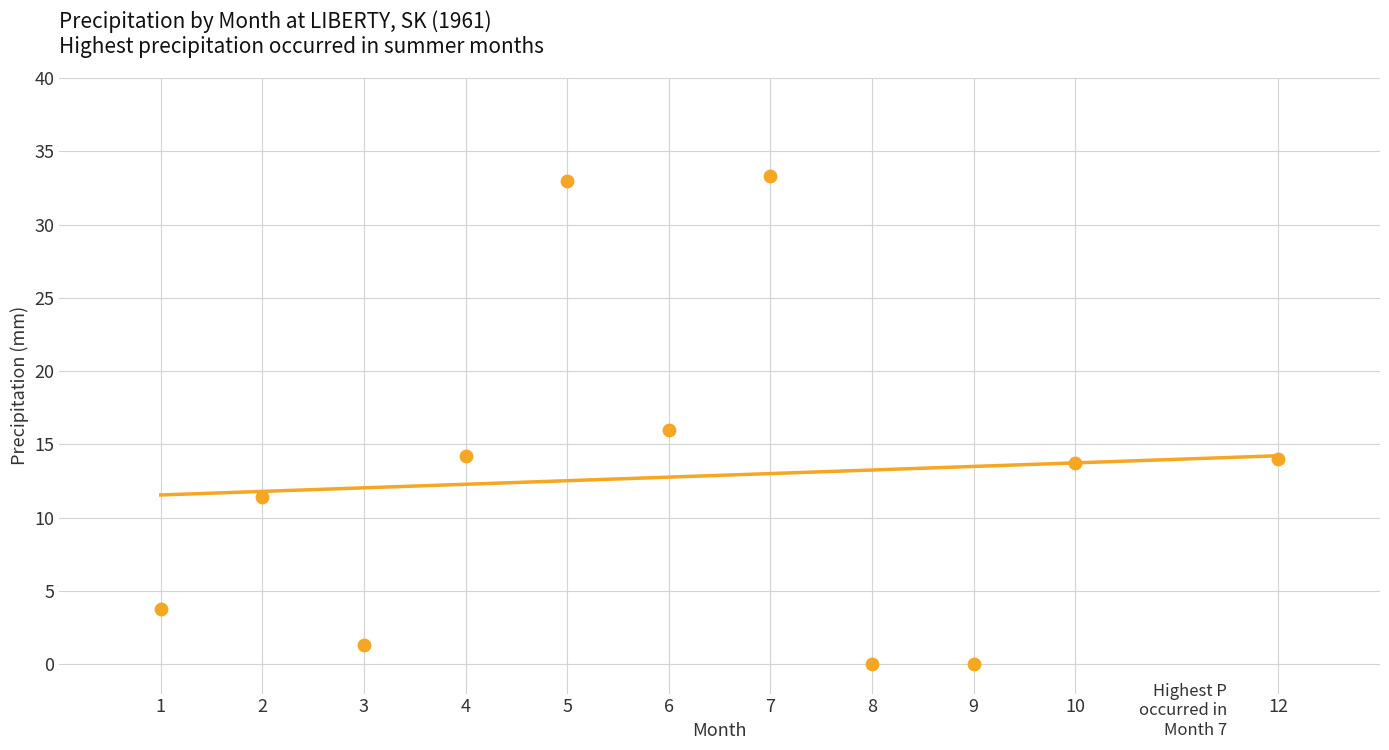

What is the average Y value?

12.8